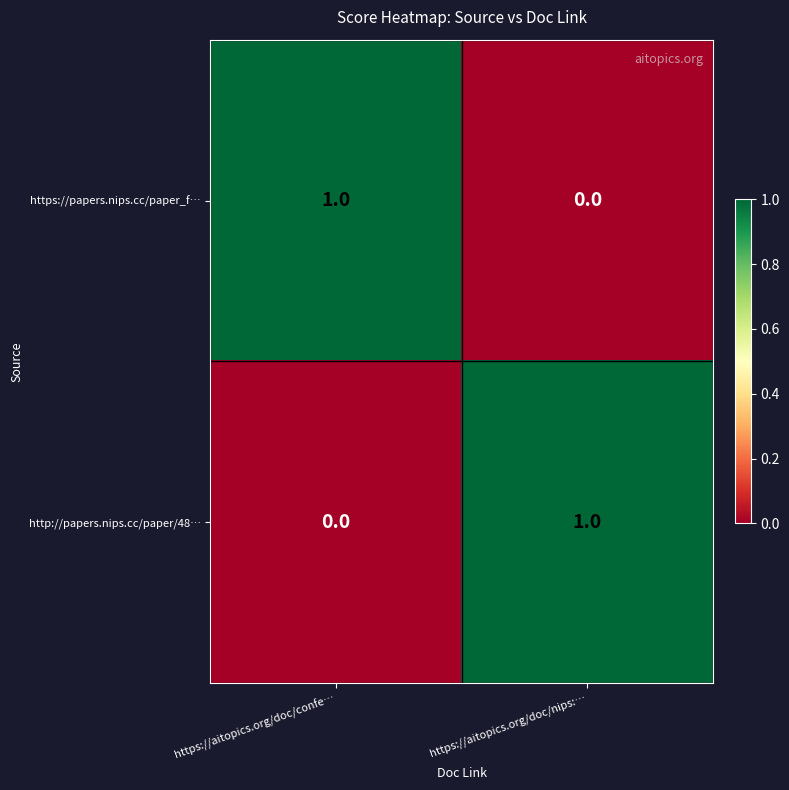

Reading left to right, transcribe all the data shown in this chart.

https://papers.nips.cc/paper_f…: https://aitopics.org/doc/confe…=1	https://aitopics.org/doc/nips:…=0
http://papers.nips.cc/paper/48…: https://aitopics.org/doc/confe…=0	https://aitopics.org/doc/nips:…=1